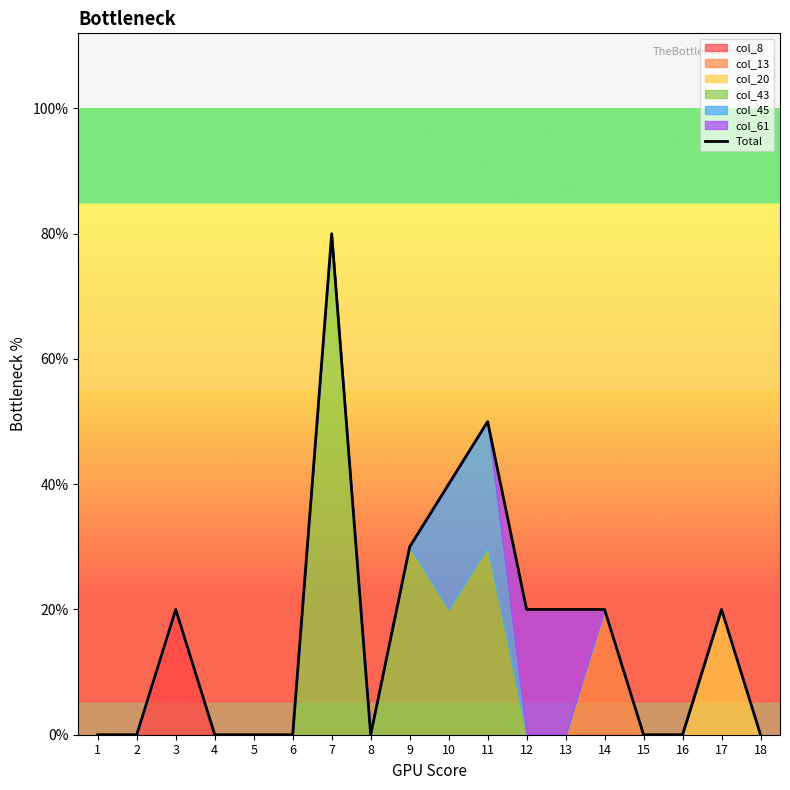

Does the chart display data point markers on the line(s)?

No